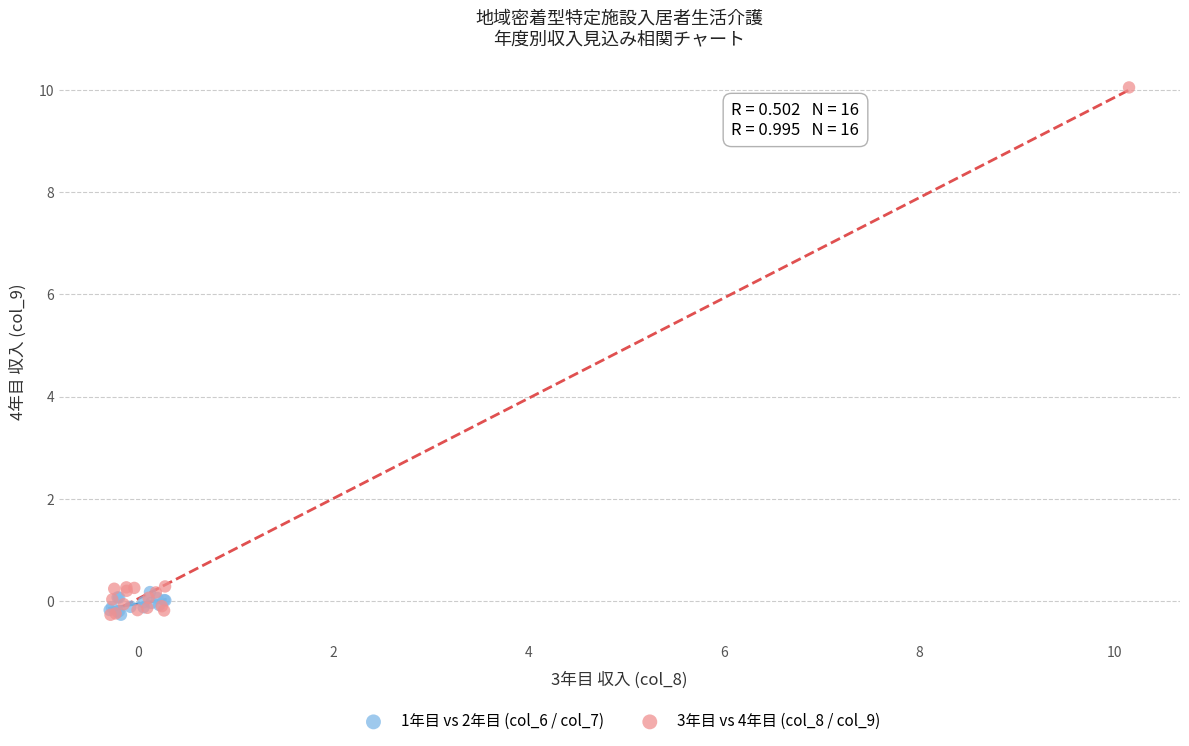

Which series contains the highest Y value?

3年目 vs 4年目 (col_8 / col_9)